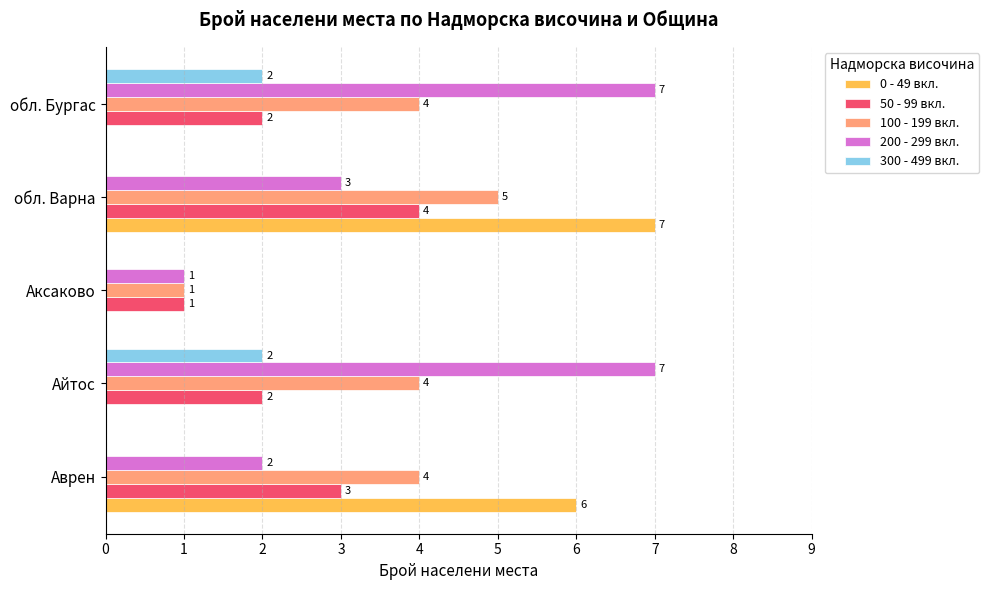

What are all the series names shown in the legend?

0 - 49 вкл., 50 - 99 вкл., 100 - 199 вкл., 200 - 299 вкл., 300 - 499 вкл.